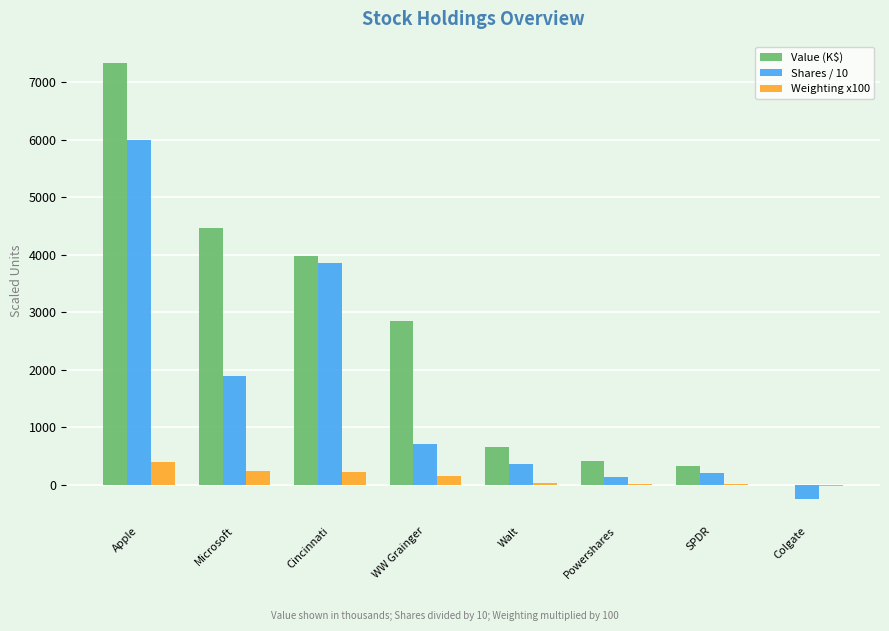

Is the value of Shares / 10 at Powershares greater than the value of Value (K$) at WW Grainger?

No